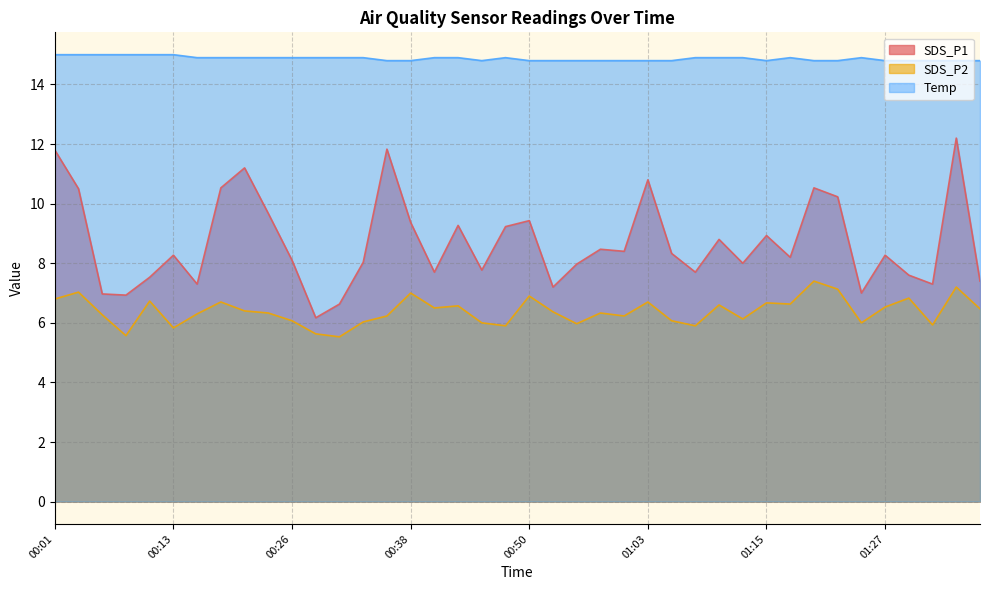

What is the highest value of the SDS_P2 series?

7.4